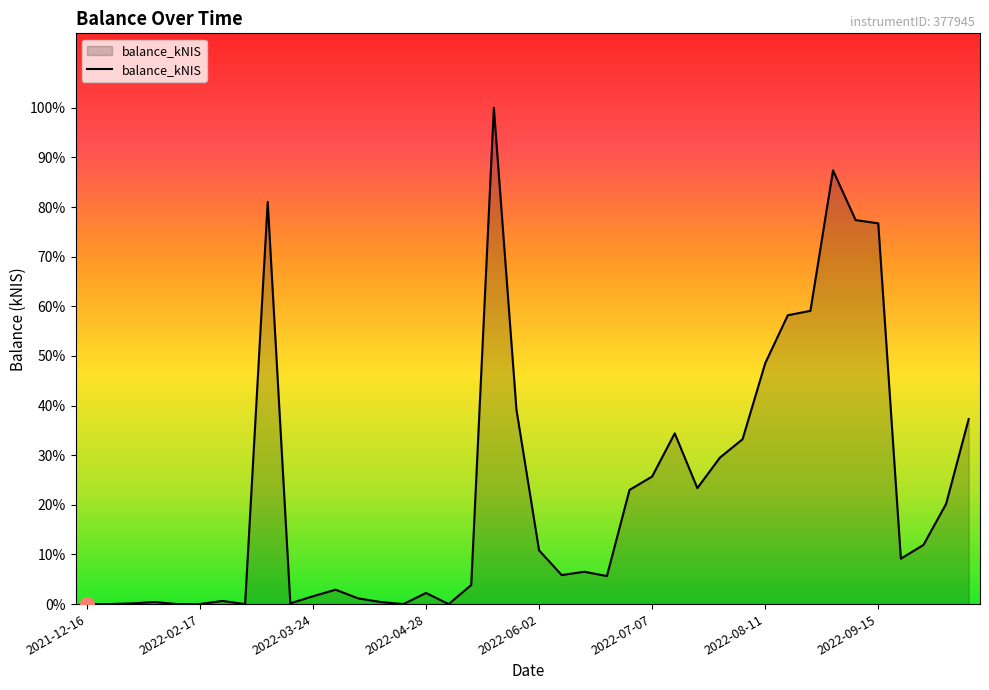

How many interior local valleys (lower than both neighbors) does the data have?

9